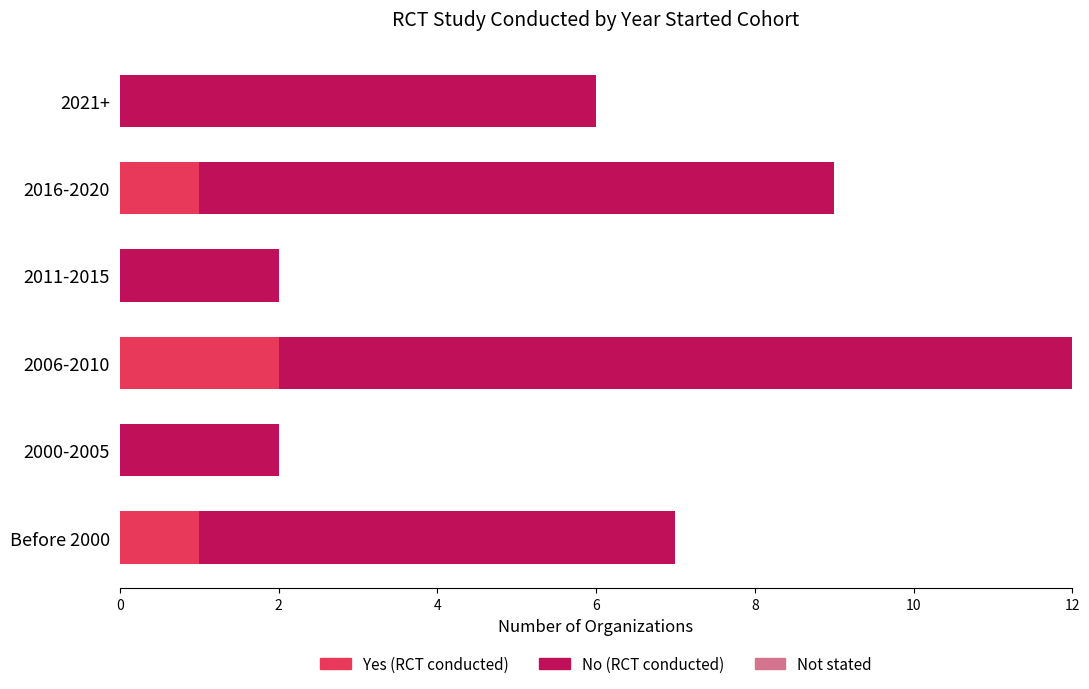

At which category is the sum across all series the highest?

2006-2010